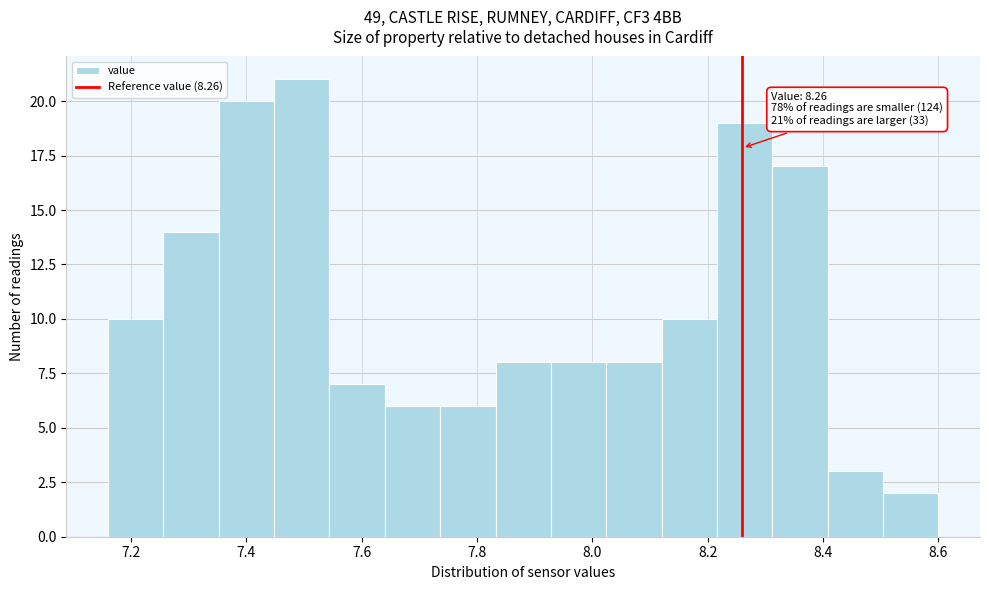

Which range on the x-axis has the tallest bar?

7.448 to 7.544